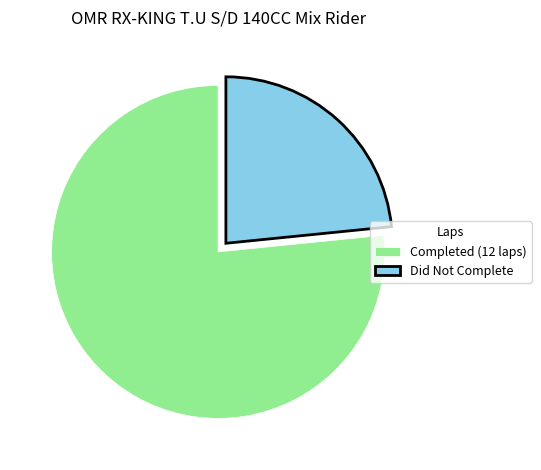

Count the number of slices in the pie.

2